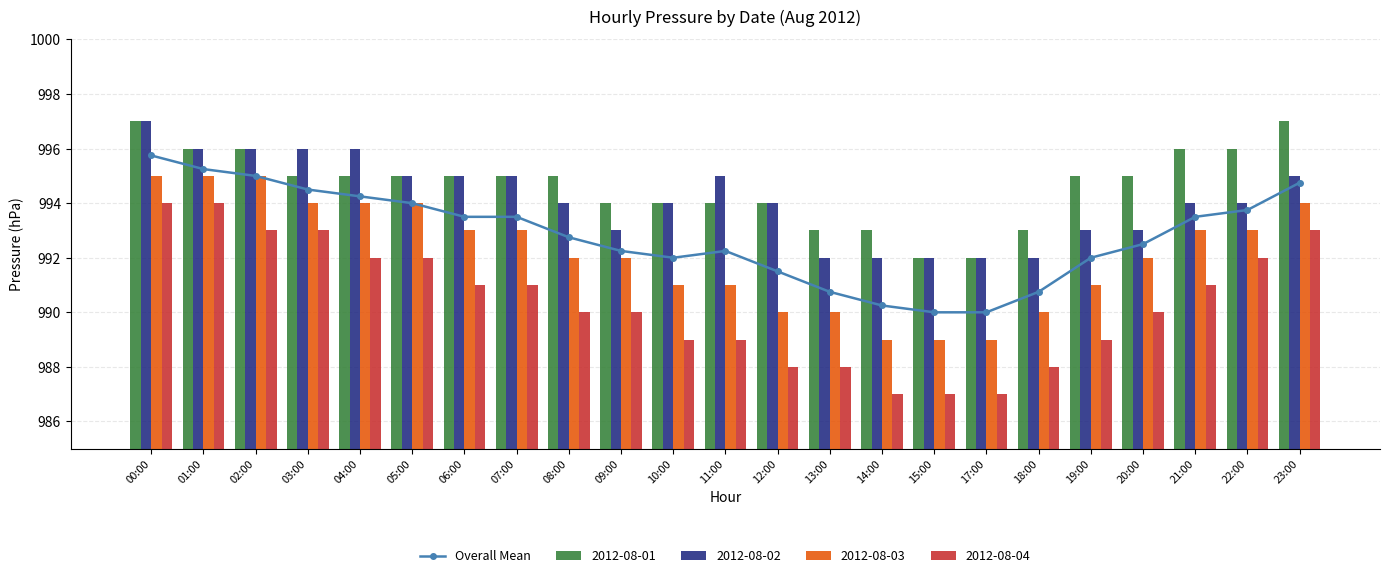

What is the sum of the values at 13:00 and 00:00?

1986.5